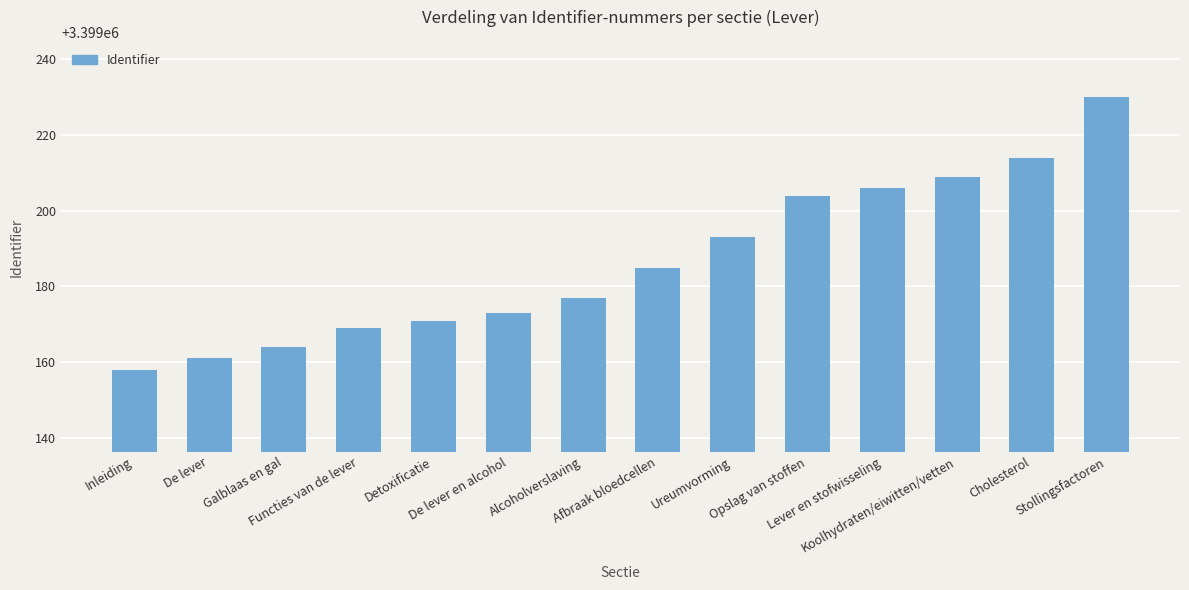

How many series are shown in this chart?

1